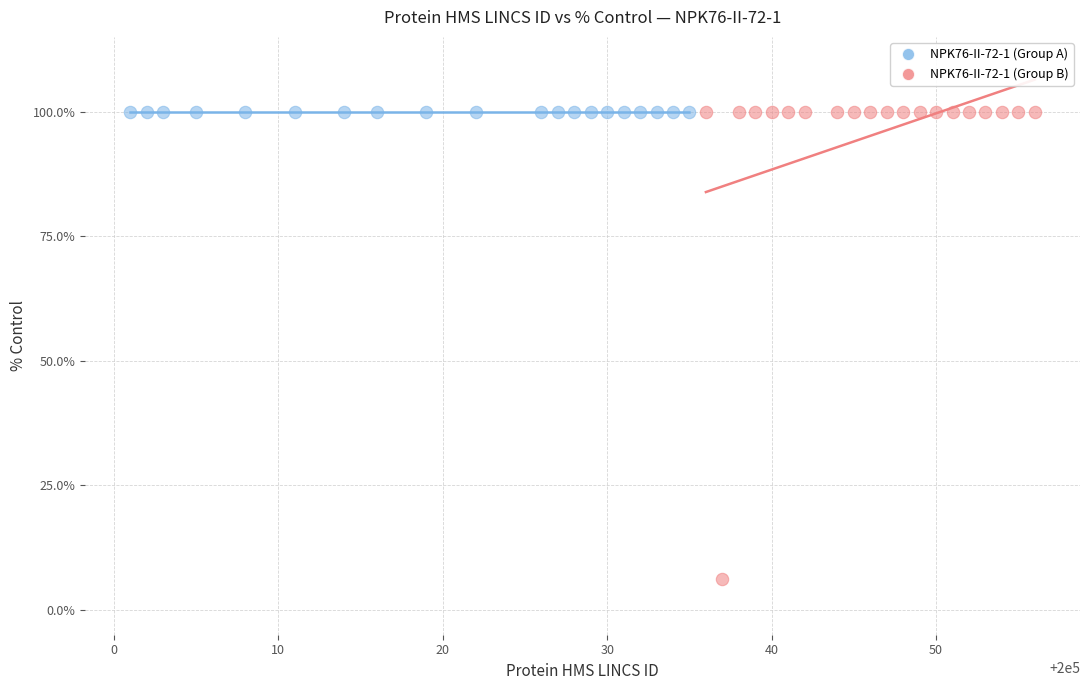

Which series contains the lowest Y value?

NPK76-II-72-1 (Group B)